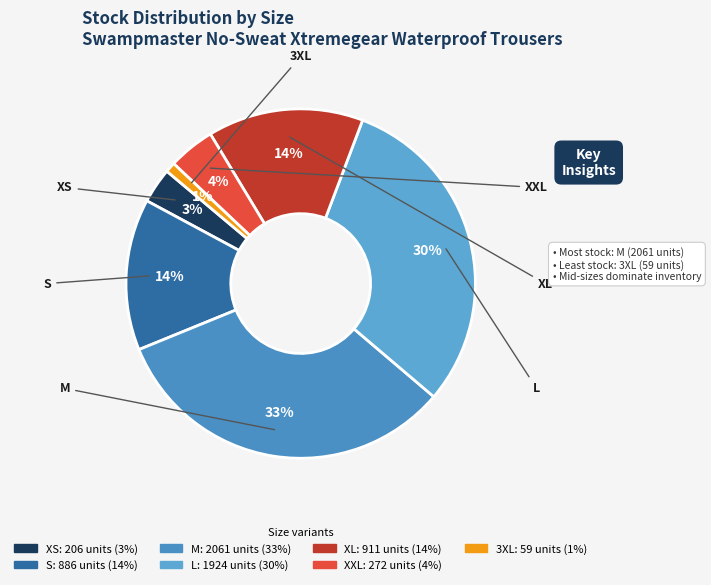

How many segments does this pie chart have?

7